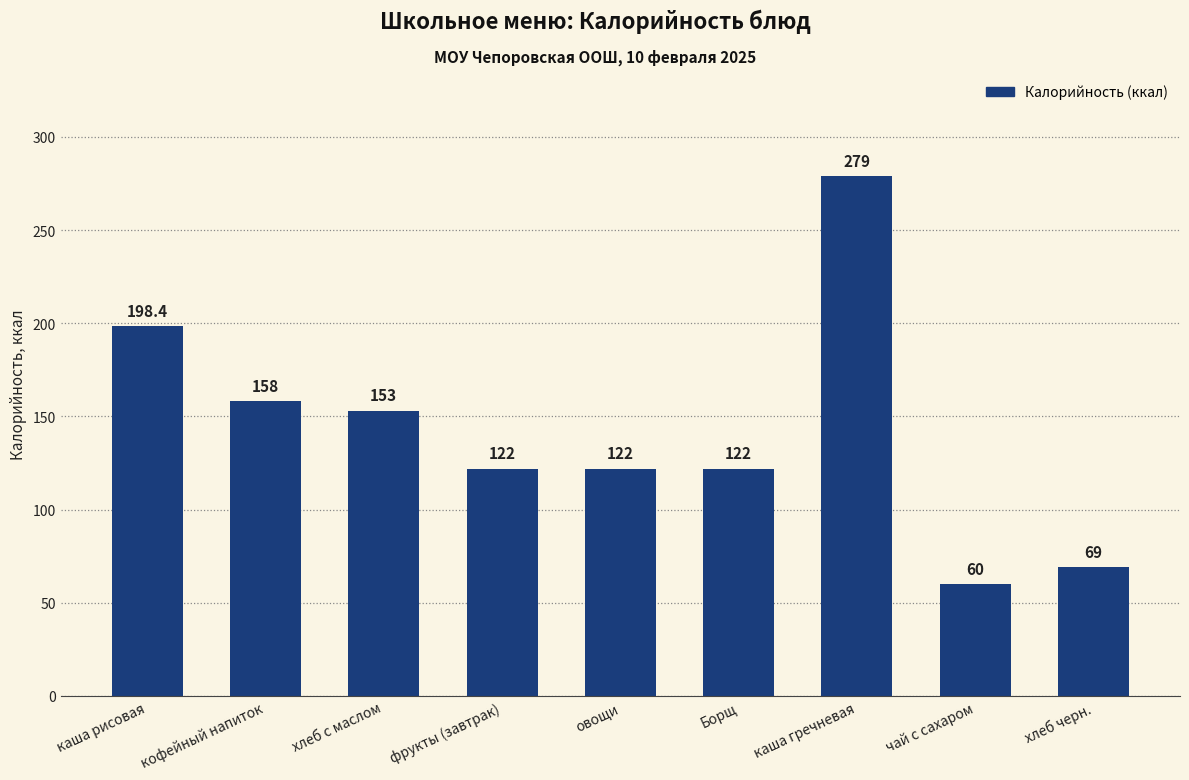

How many categories are shown in the chart?

9